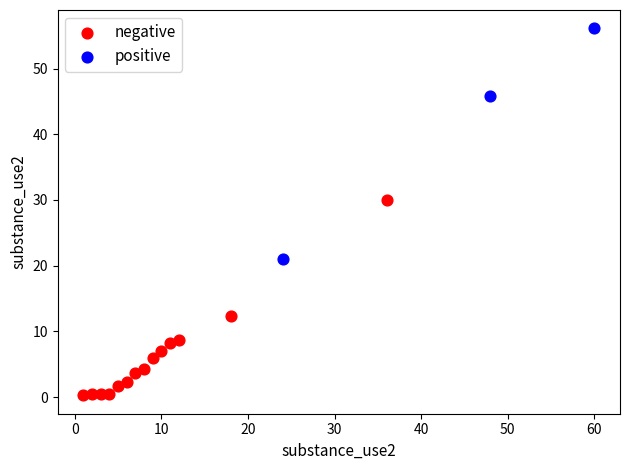

Which series has the widest spread of Y values?

positive